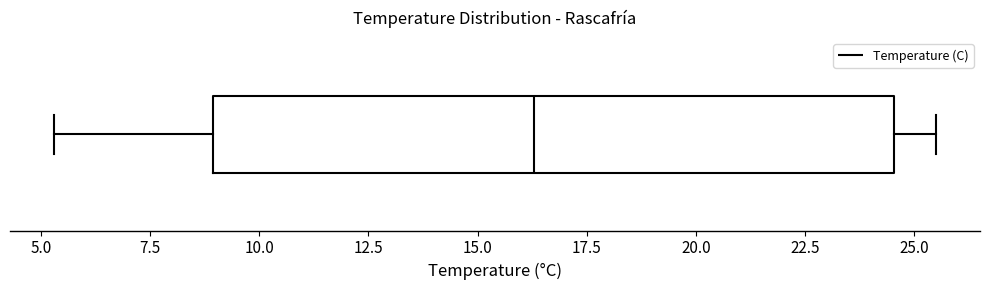

Transcribe this box plot: give where the median line is, the range the box spans, and where the two whiskers end, as read against the x-axis. The values are not printed on the chart, so give them approximately, as read against the axis.

median 16.5, box 9.0 to 24.5, whiskers 5.5 to 25.5